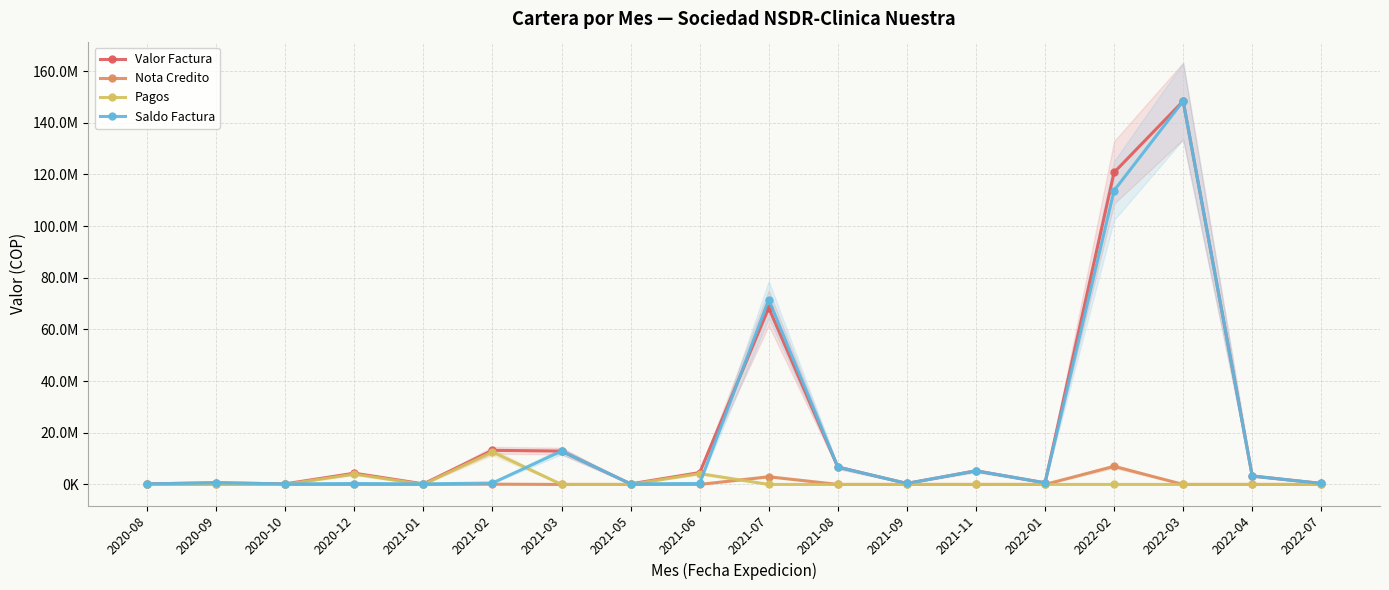

How many categories are shown in the chart?

18